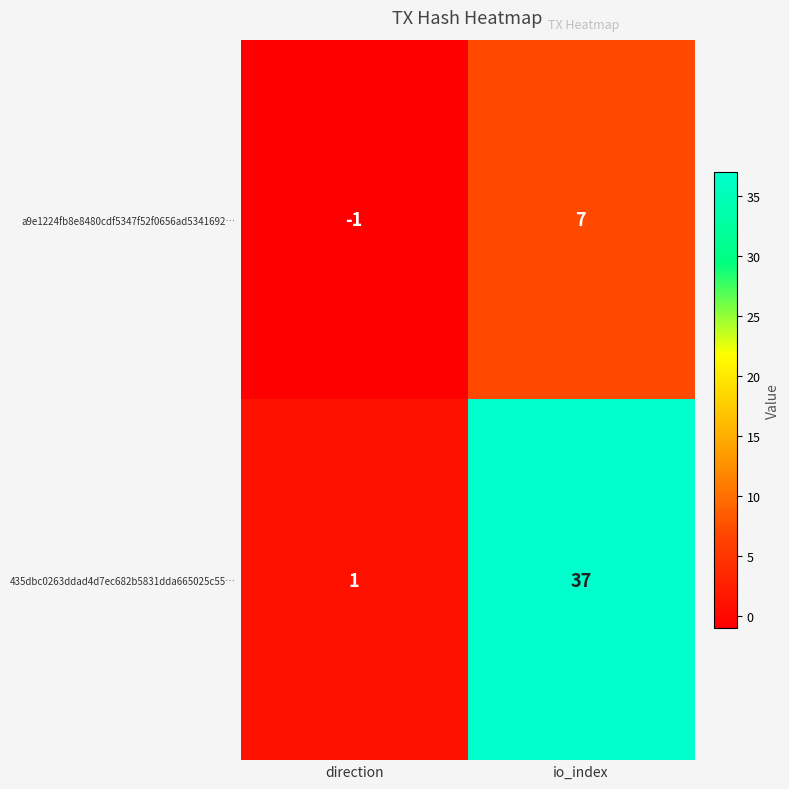

What is the greatest value displayed?

37